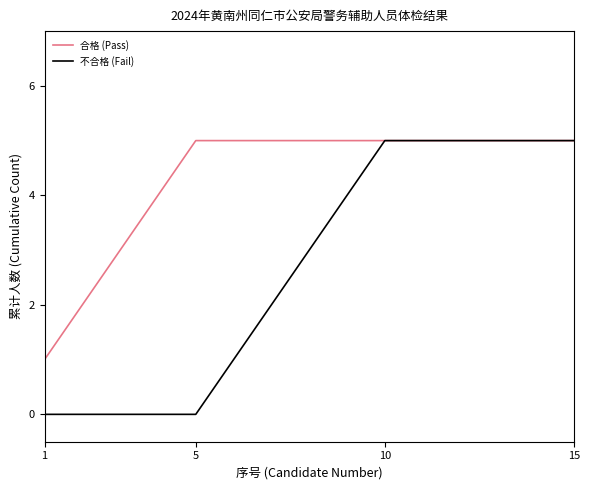

Rank the series by their average value, from highest to lowest.

合格 (Pass), 不合格 (Fail)